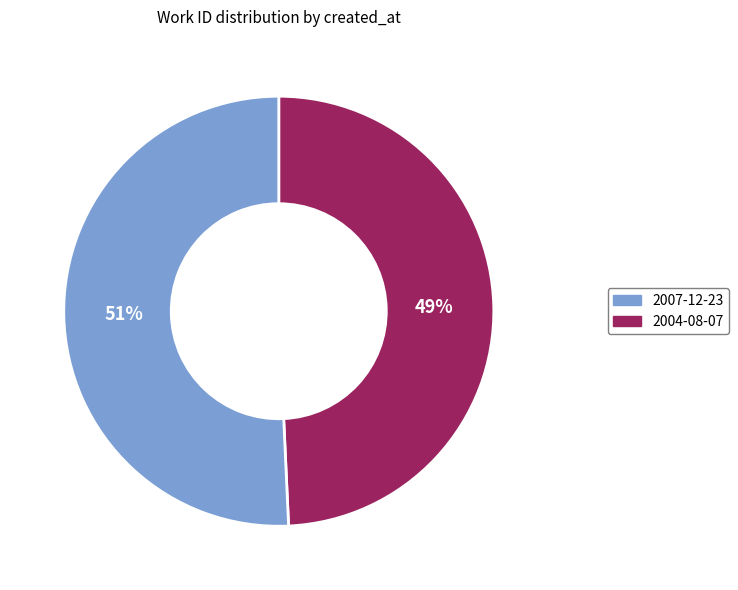

To the nearest percent, what is the average slice percentage?

50%